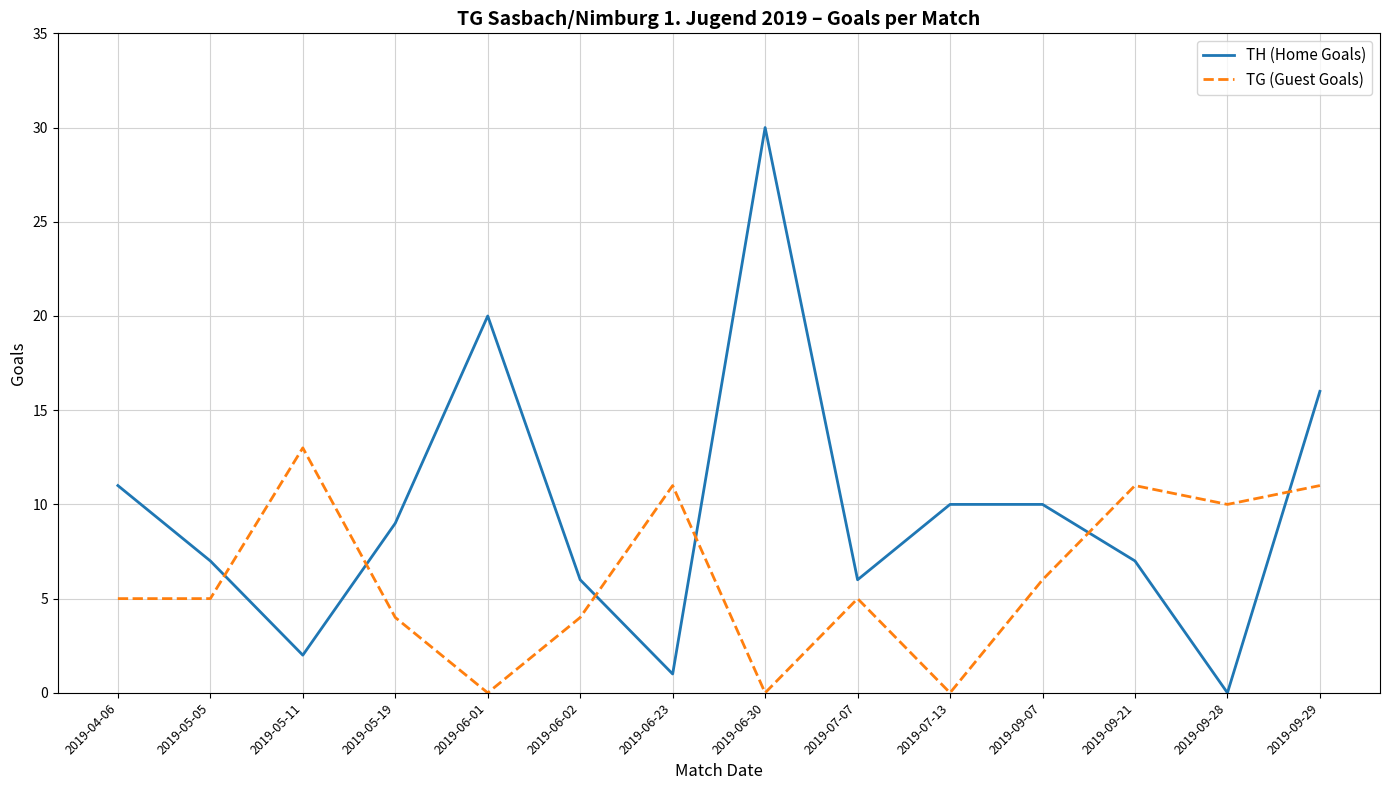

True or false: TG (Guest Goals) and TH (Home Goals) cross at least once.

True